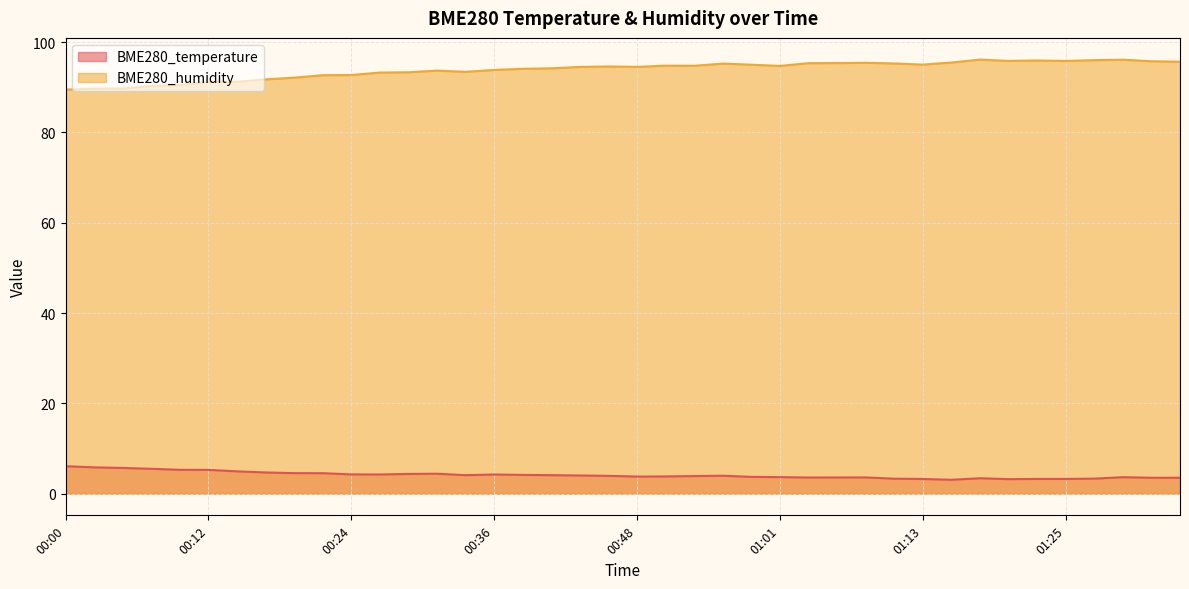

Where is BME280_temperature nearest to the value 4?

00:44